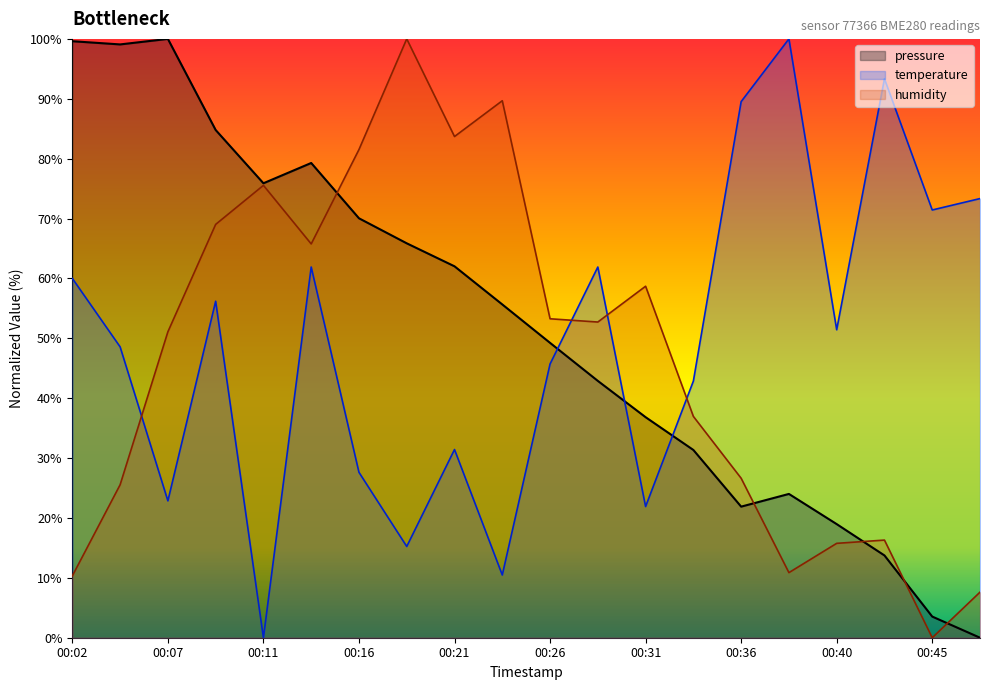

In temperature, how many points are higher than both neighbors (excluding endpoints)?

6